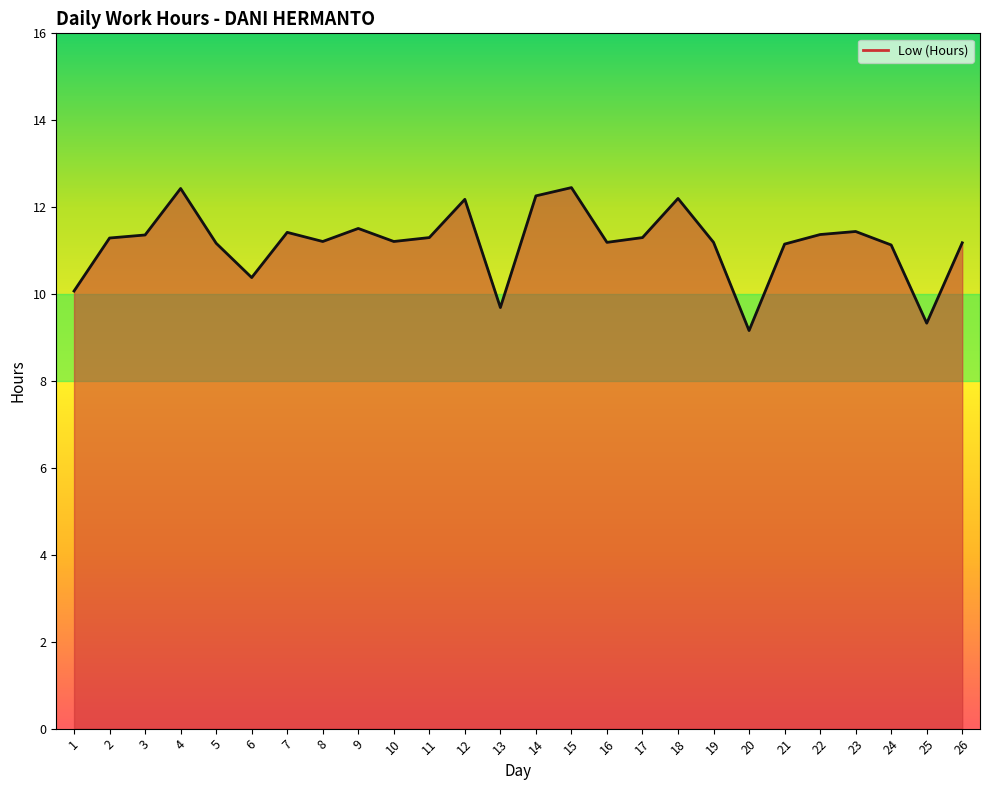

How many series are shown in this chart?

1